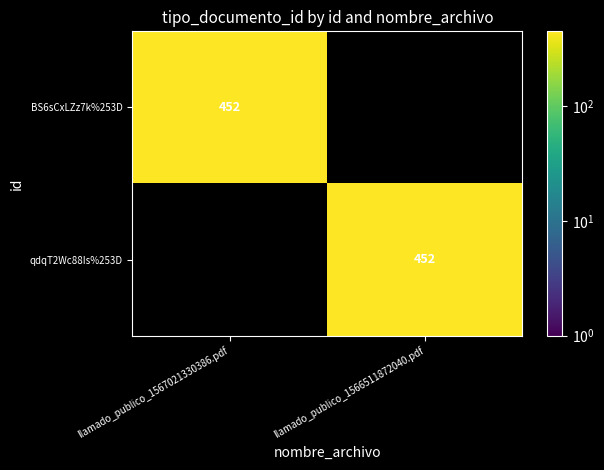

At how many categories does at least one series exceed 254?

2